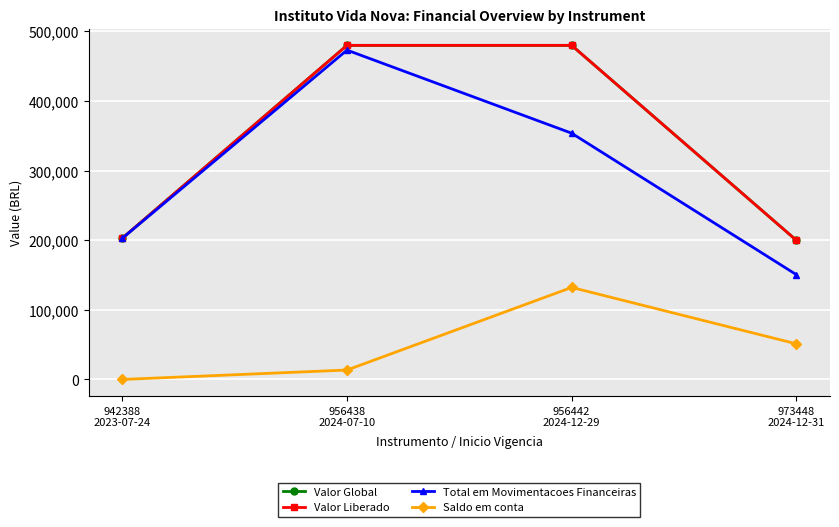

Which series has the widest spread of values?

Total em Movimentacoes Financeiras